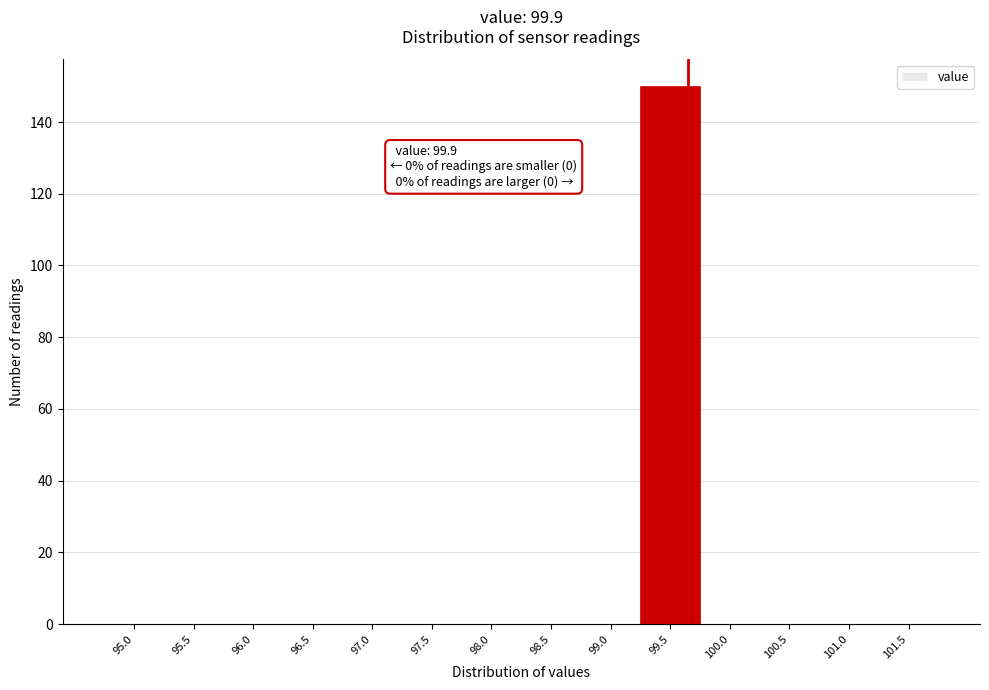

Reading left to right, transcribe all the data shown in this chart.

95.0=0	95.5=0	96.0=0	96.5=0	97.0=0	97.5=0	98.0=0	98.5=0	99.0=0	99.5=150	100.0=0	100.5=0	101.0=0	101.5=0